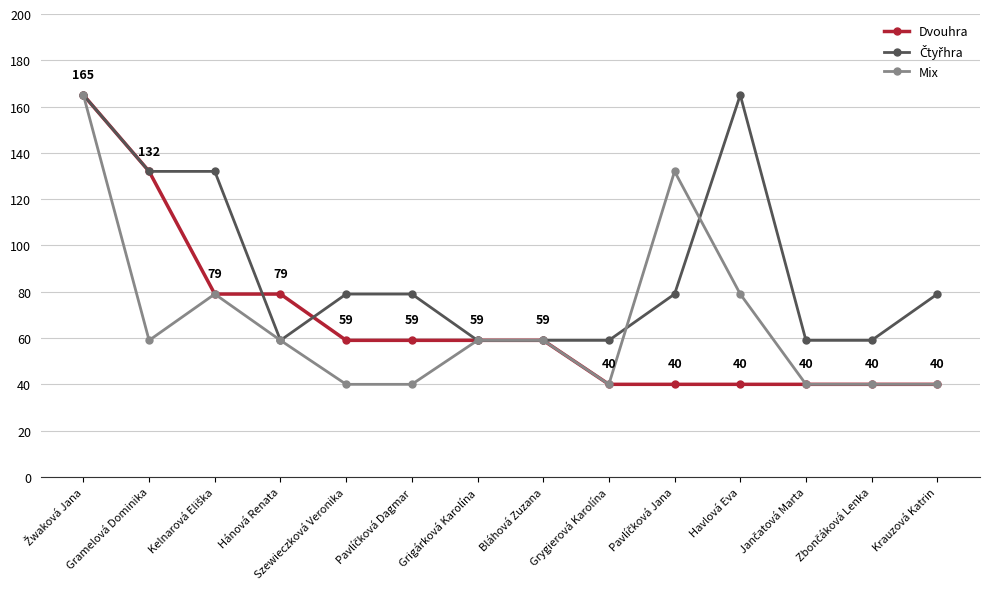

The Dvouhra series shows 13 at Grygierová Karolína. True or false?

False